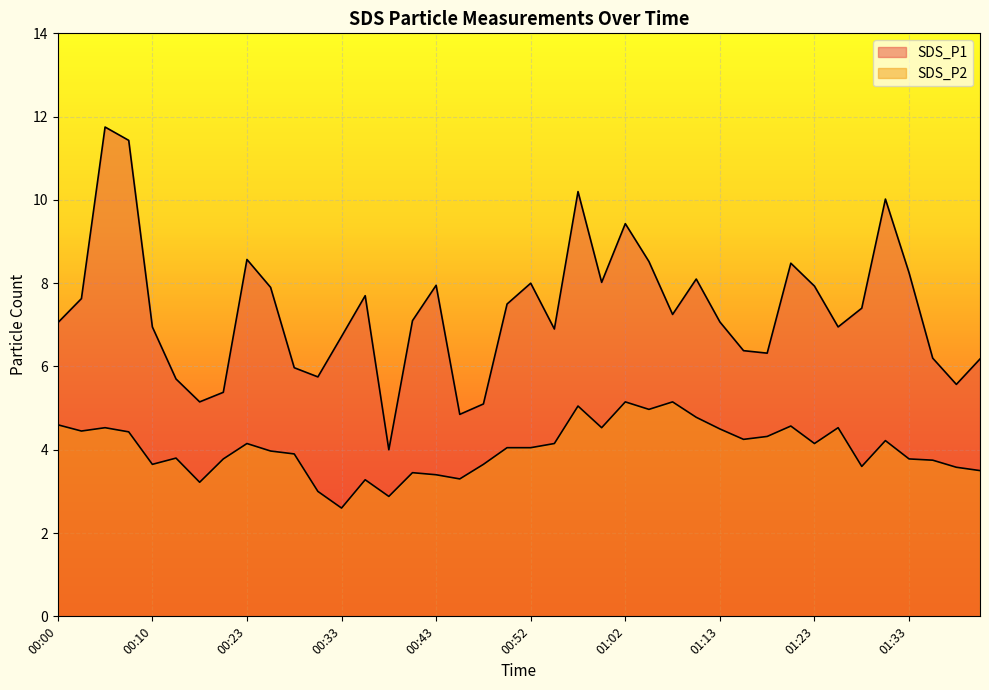

How many values in the SDS_P1 series are below 7?

17